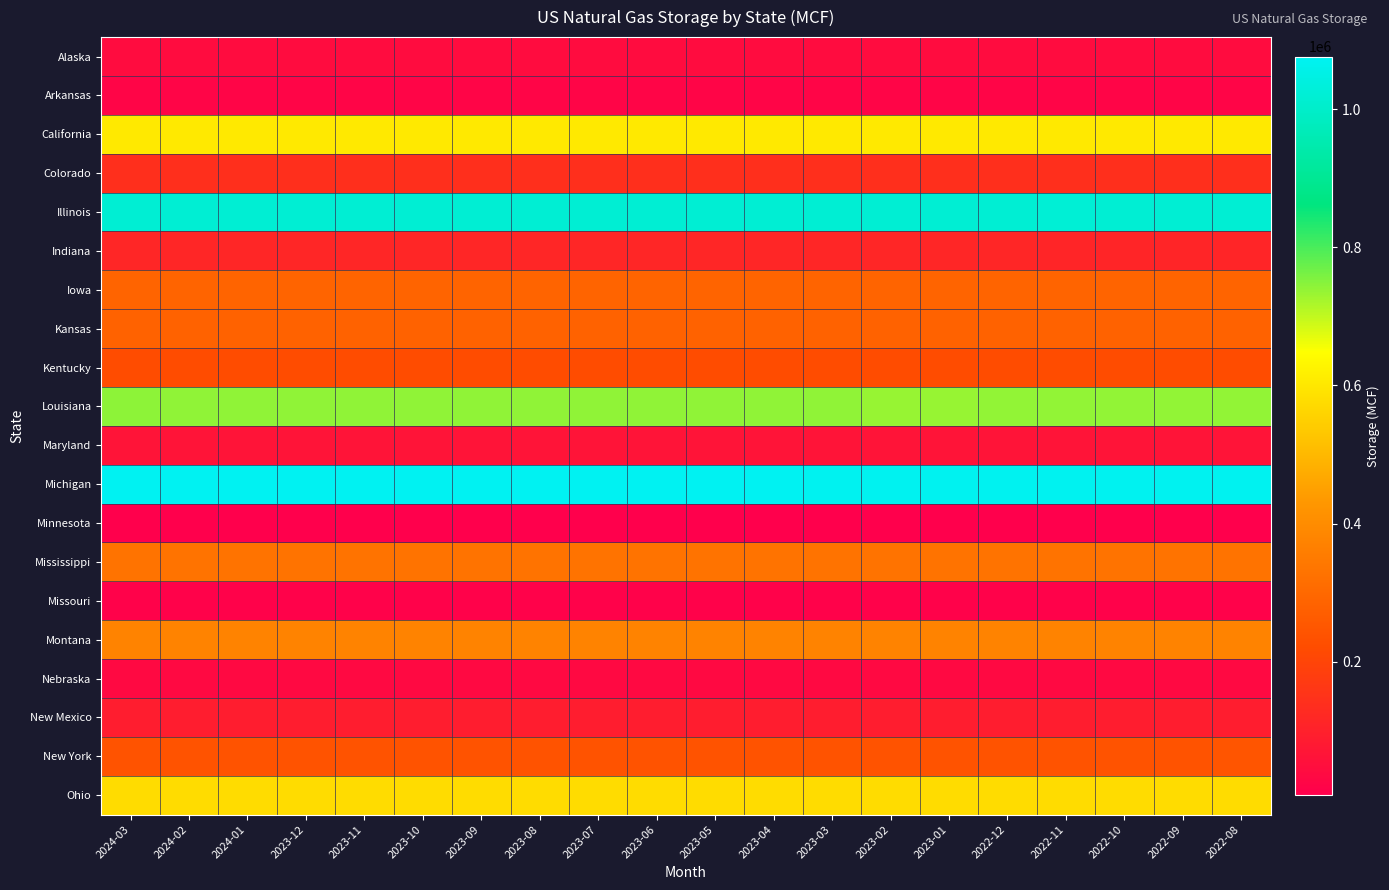

At which category does the chart reach its minimum across all series?

2024-03